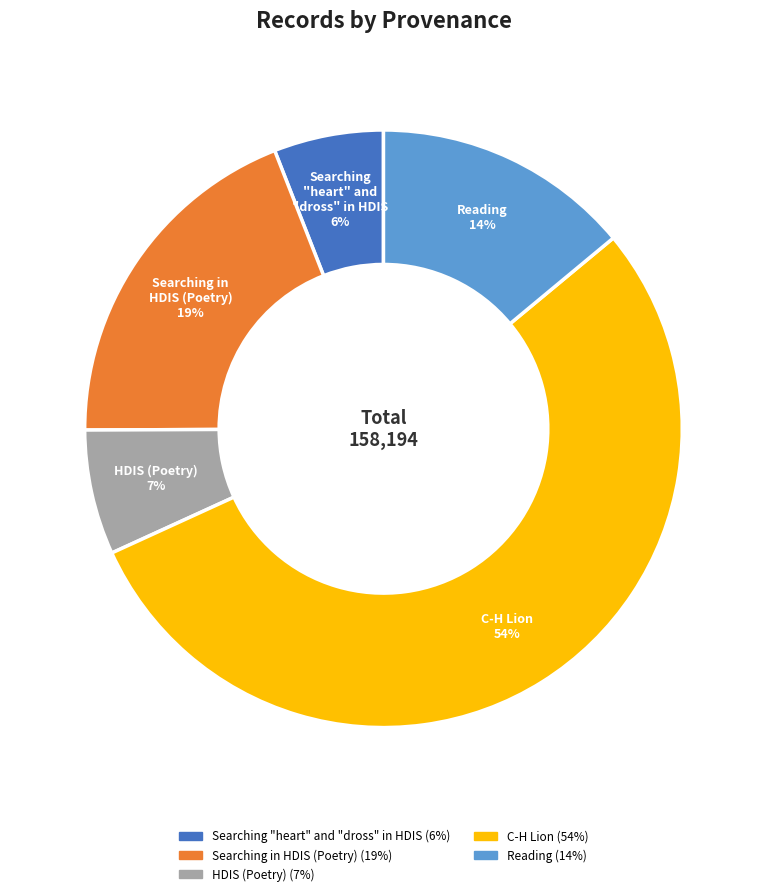

What percentage is the HDIS (Poetry) slice, to the nearest percent?

7%